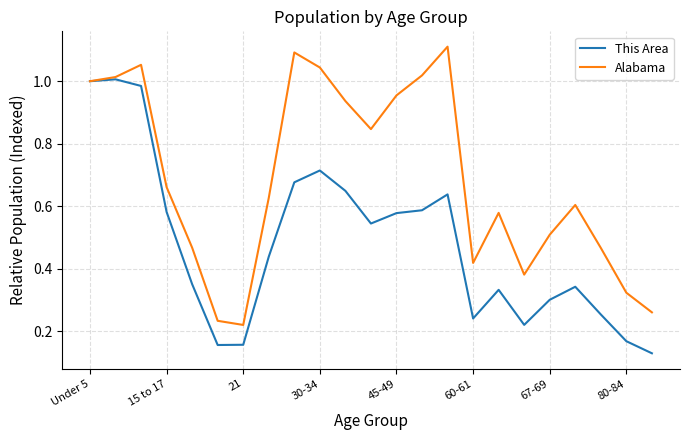

Which series has the largest total across all categories?

Alabama